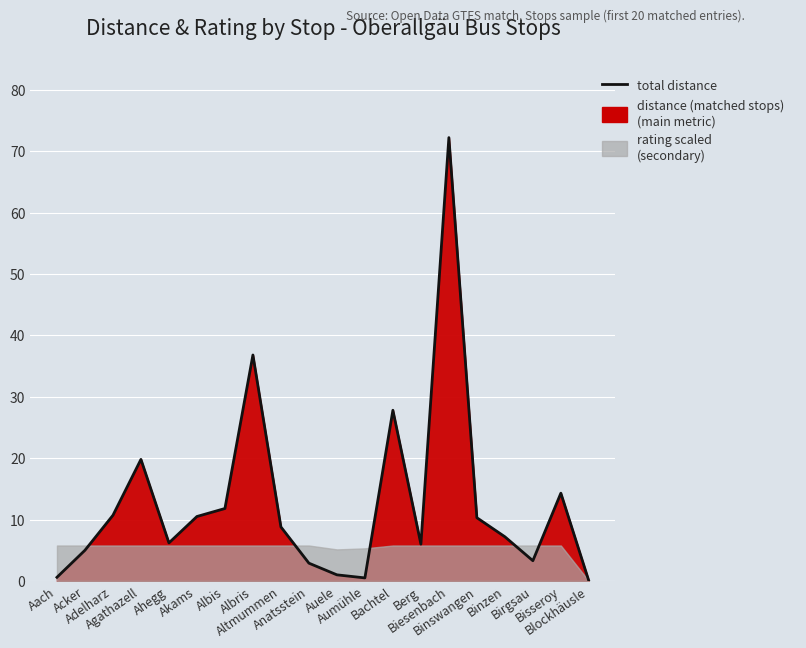

Rank the categories by value from highest to lowest.

Biesenbach, Albris, Bachtel, Agathazell, Bisseroy, Albis, Adelharz, Akams, Binswangen, Altmummen, Binzen, Ahegg, Berg, Acker, Birgsau, Anatsstein, Auele, Aach, Aumühle, Blockhäusle